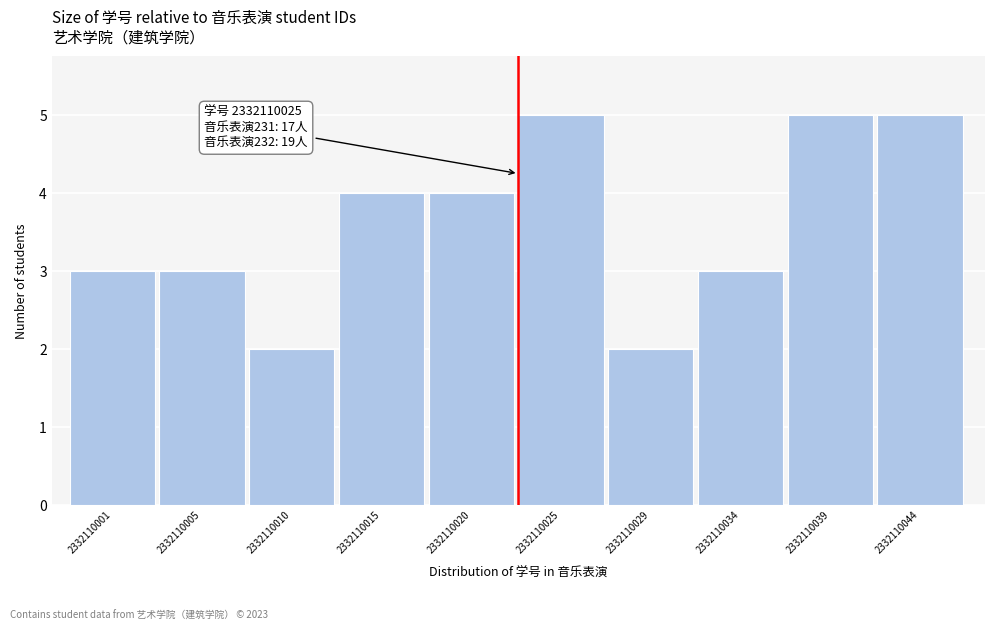

Reading left to right, what are all the values shown in this chart?

3	3	2	4	4	5	2	3	5	5